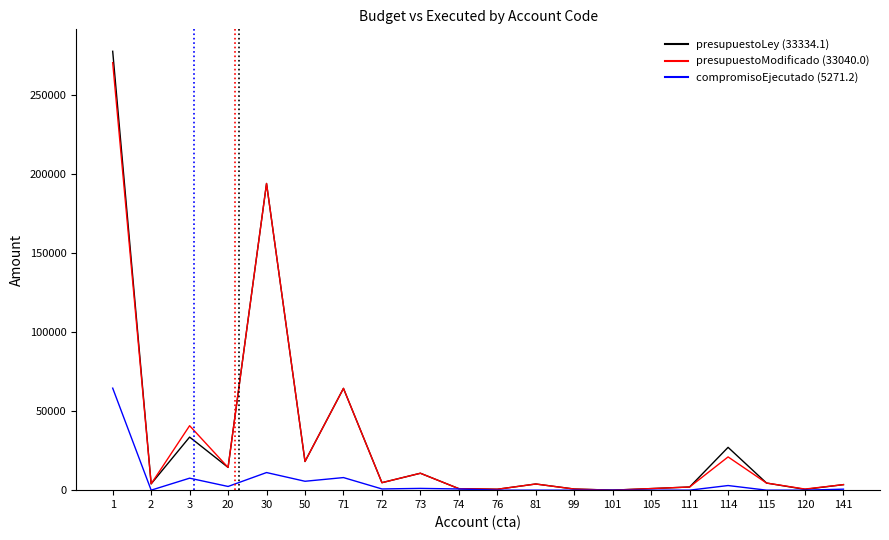

What is the difference between the highest and lowest values at 1?

213228.5